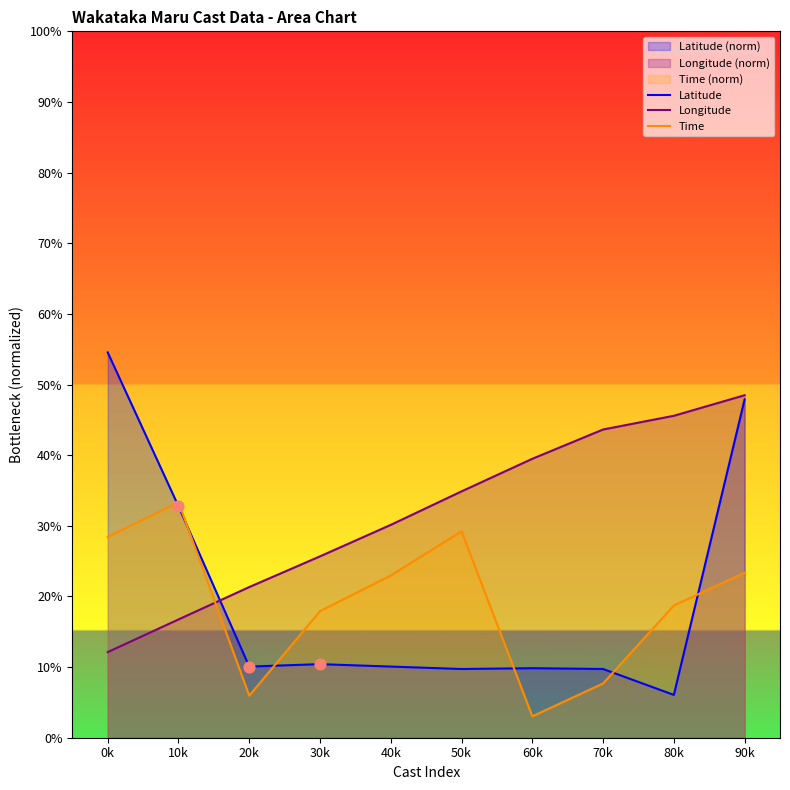

What are all the series names shown in the legend?

Latitude, Longitude, Time